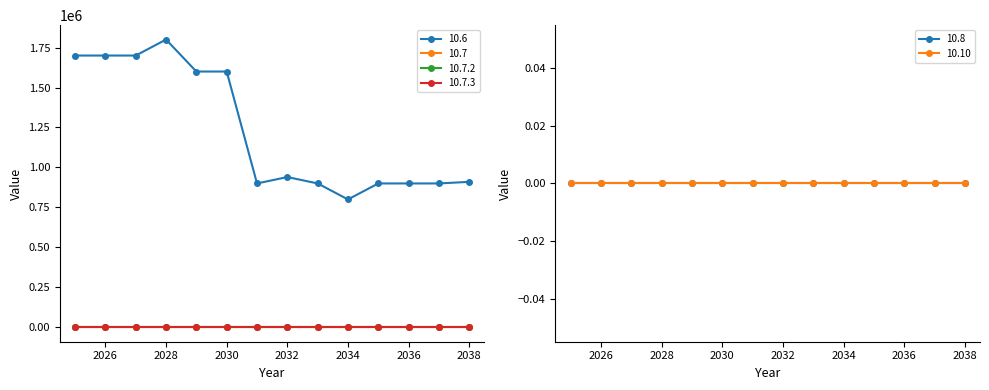

True or false: 10.10 and 10.6 intersect in this chart.

False